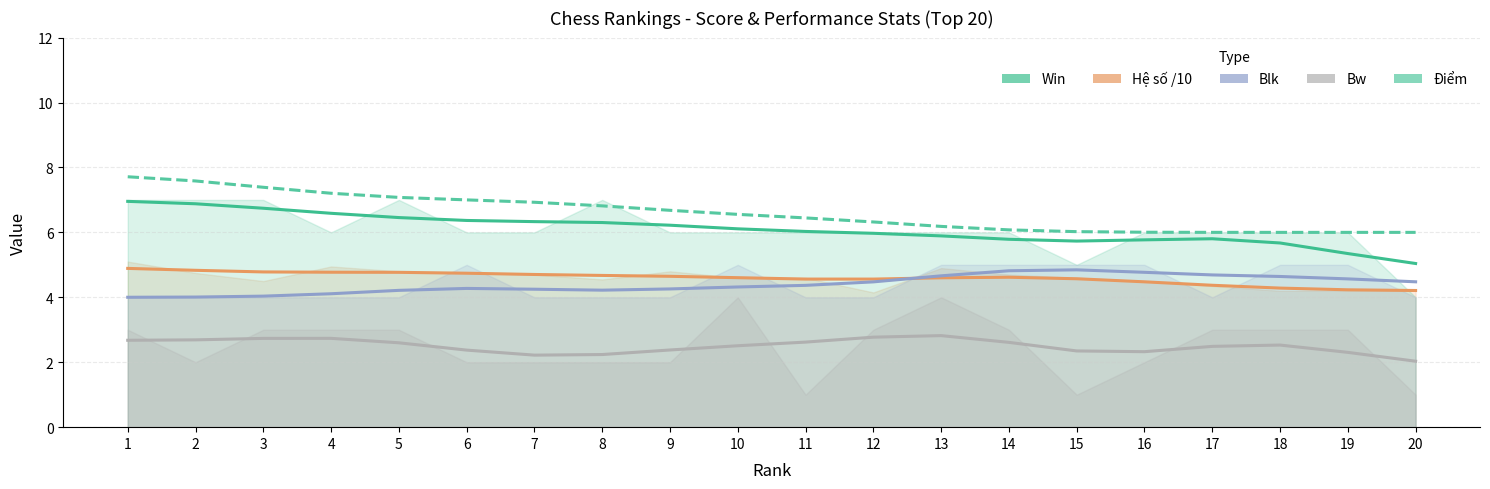

Between 6 and 11, which series saw the biggest shift?

Điểm